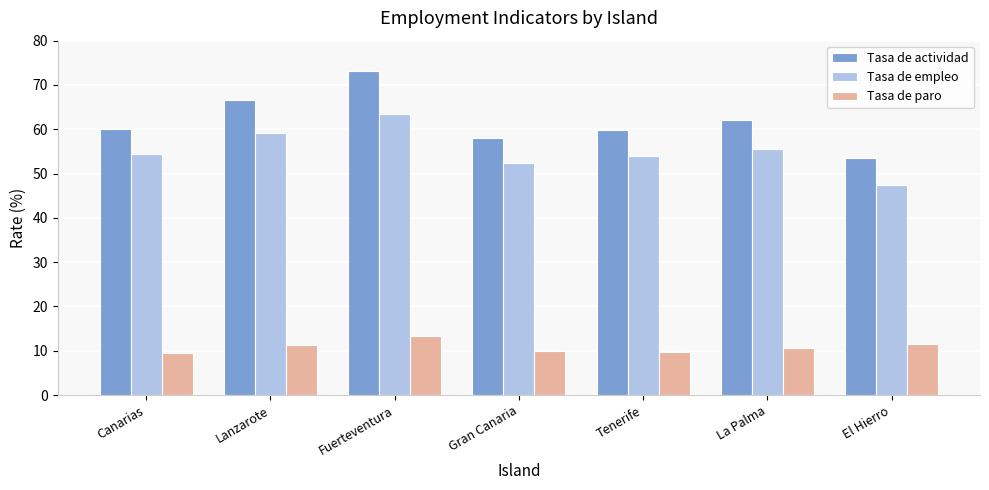

What is the approximate value of Tasa de empleo at Canarias?

54.4